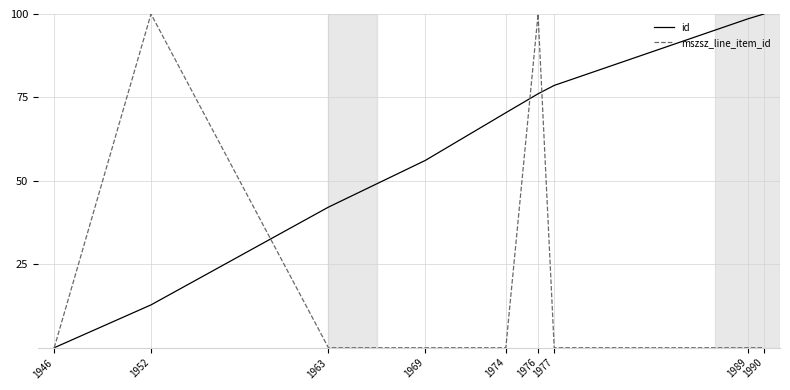

What is the highest value of the id series?

100.0